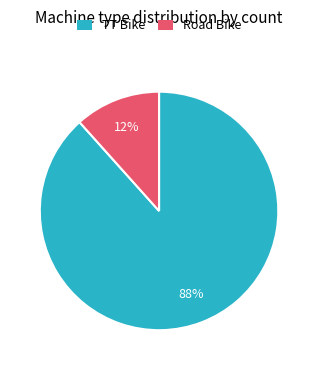

Approximately how many times larger is the value at Road Bike compared to TT Bike?

0.1